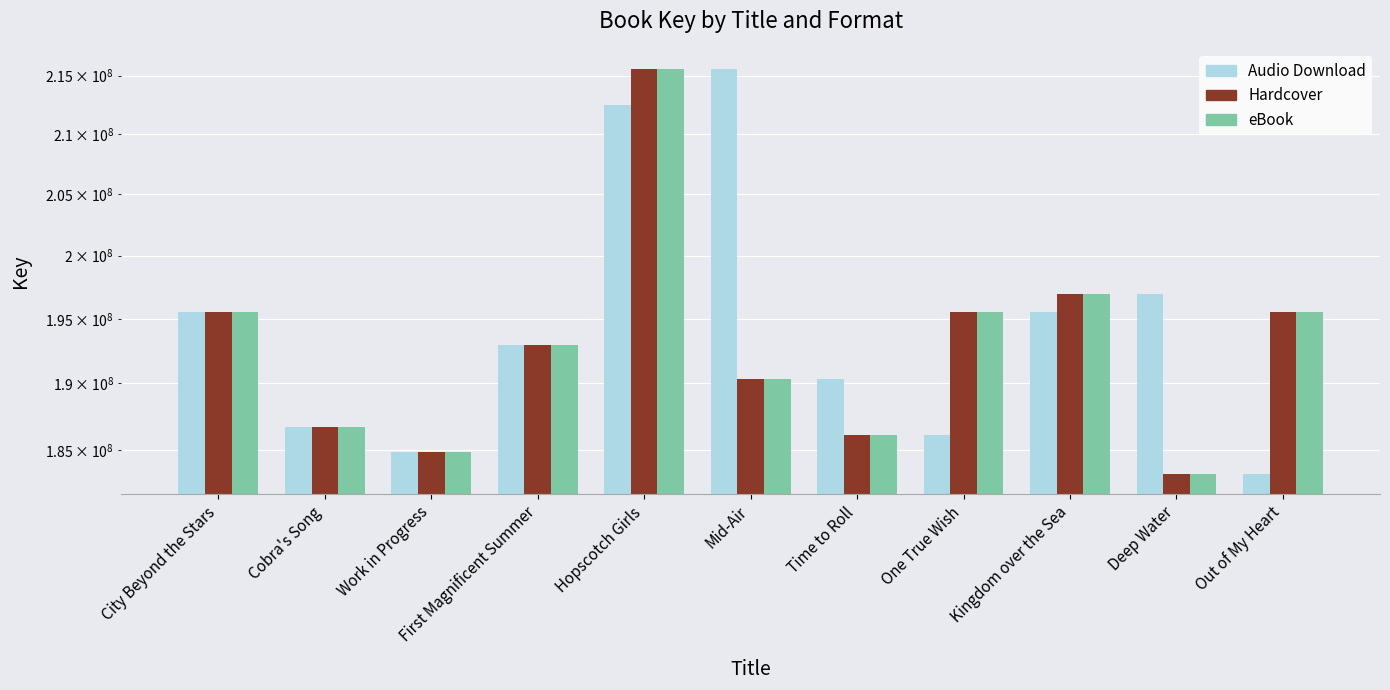

What is the greatest value displayed?

215567175